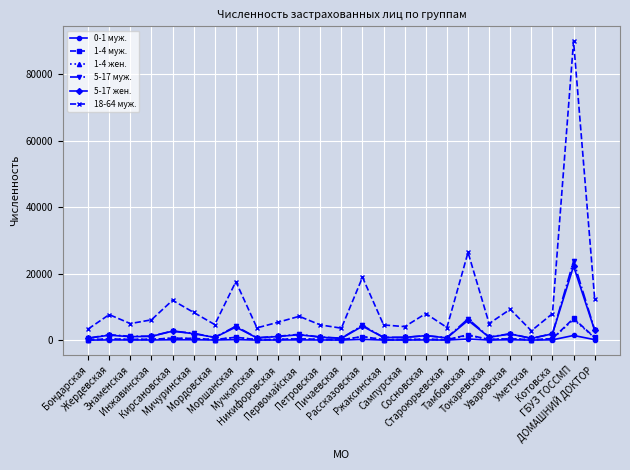

How many lines are shown in the chart?

6